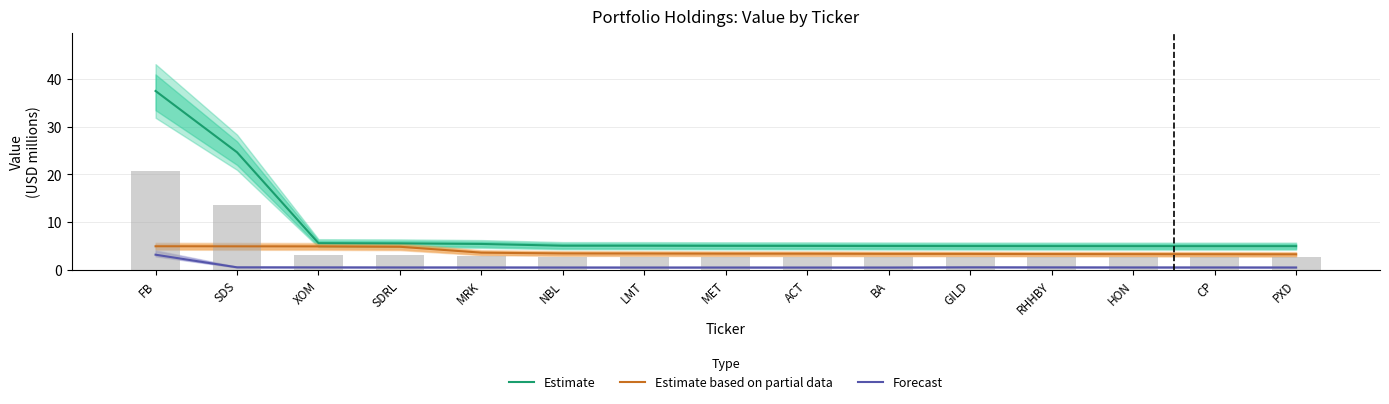

At which label is Estimate based on partial data closest to 4?

MRK